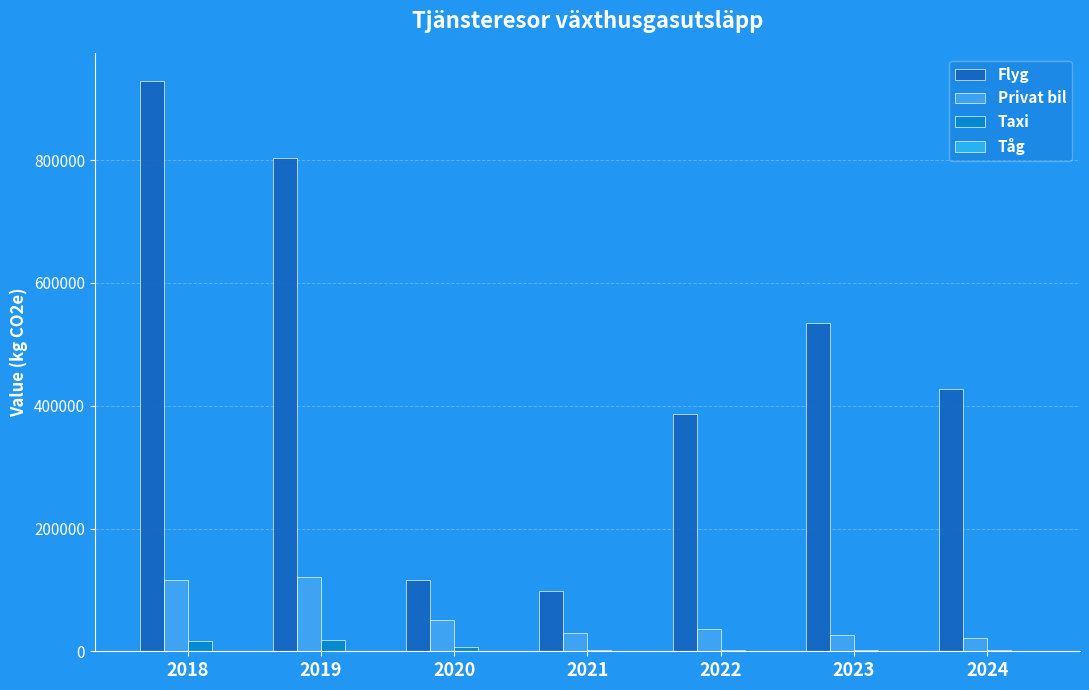

List the labels in order of Privat bil value, largest first.

2019, 2018, 2020, 2022, 2021, 2023, 2024